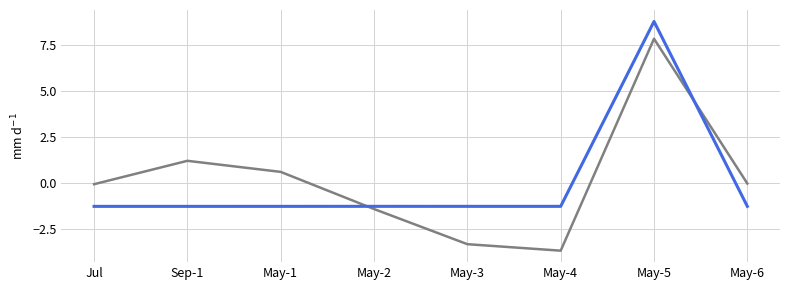

At which category is the sum across all series the highest?

May-5